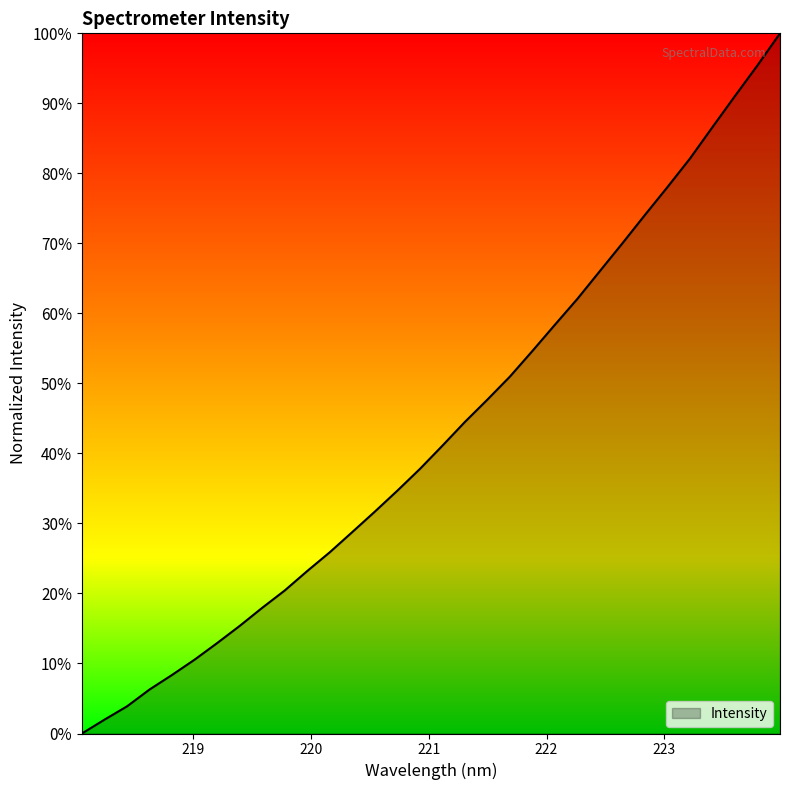

What is the greatest value displayed?

1.0